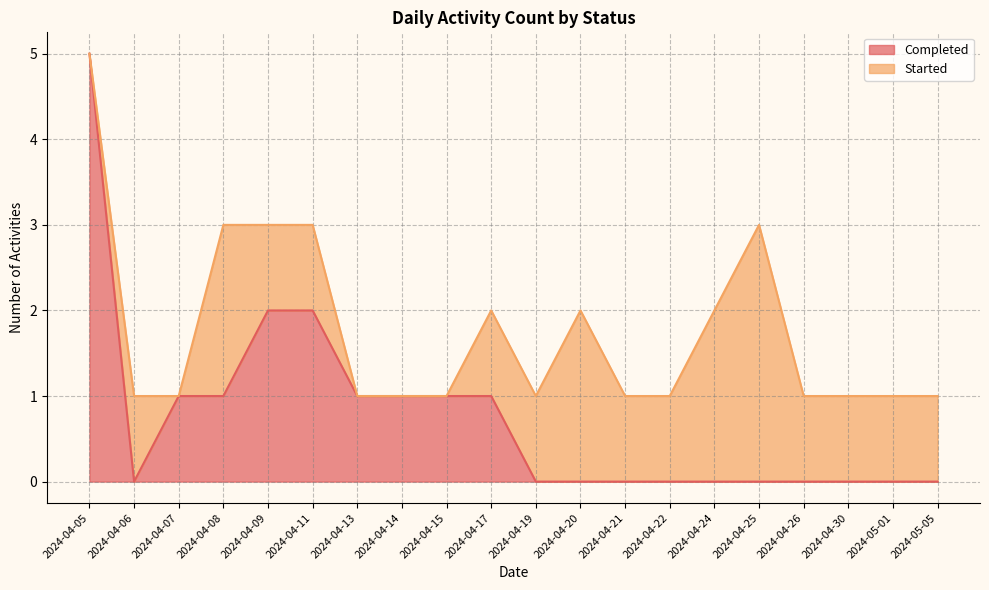

True or false: the data shows 0 at 2024-04-26.

True